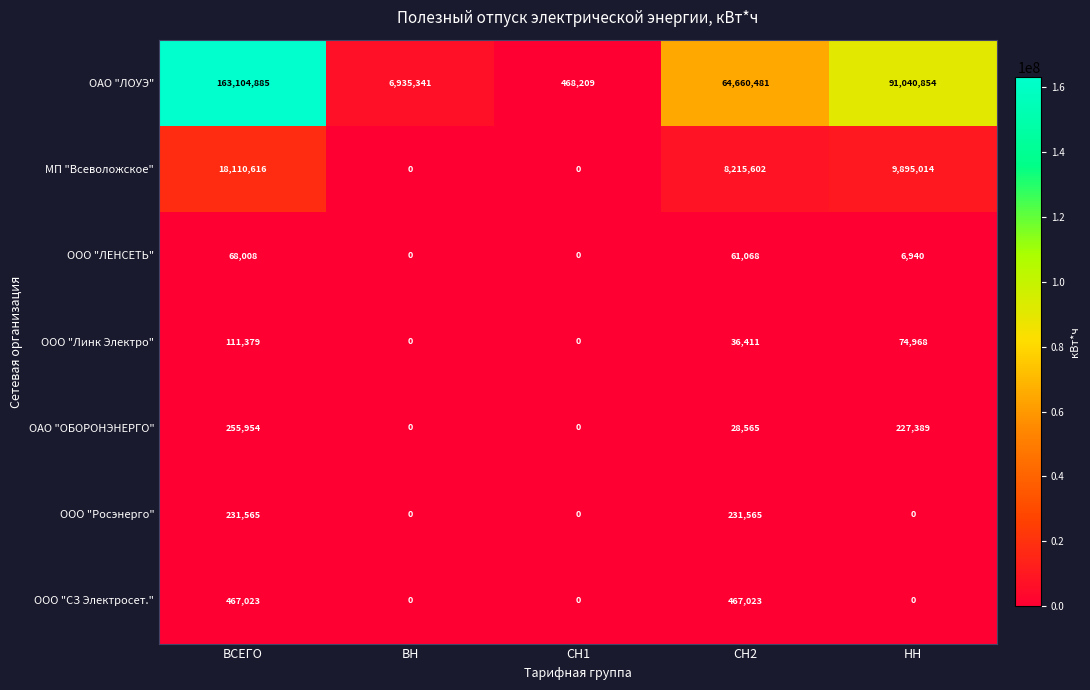

At which label does ОАО "ЛОУЭ" first exceed 64660481?

ВСЕГО